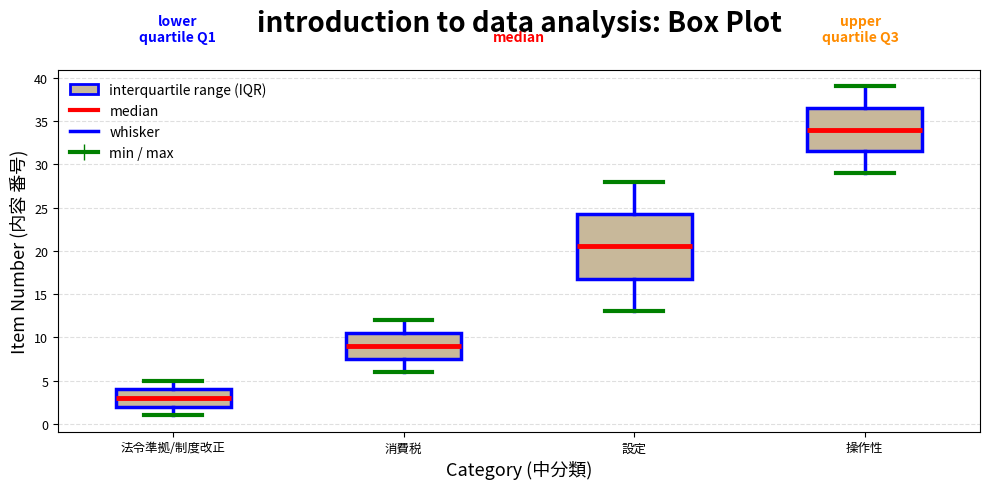

Which box's median line is the highest?

操作性